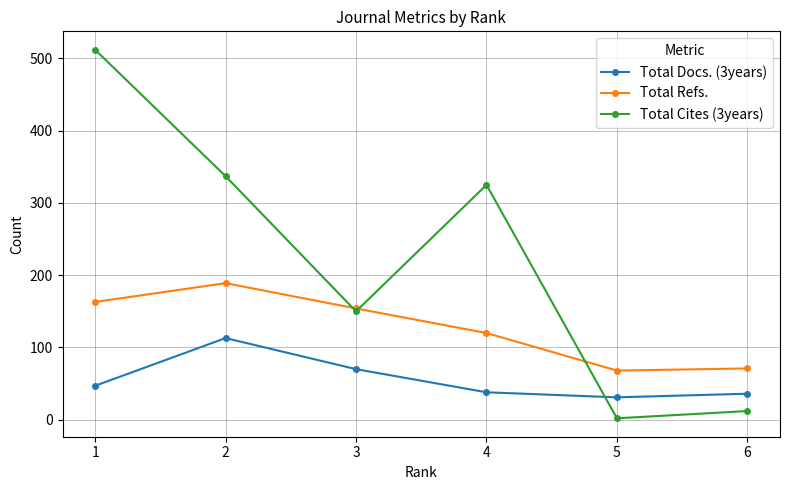

How many interior local peaks does the Total Refs. series have?

1